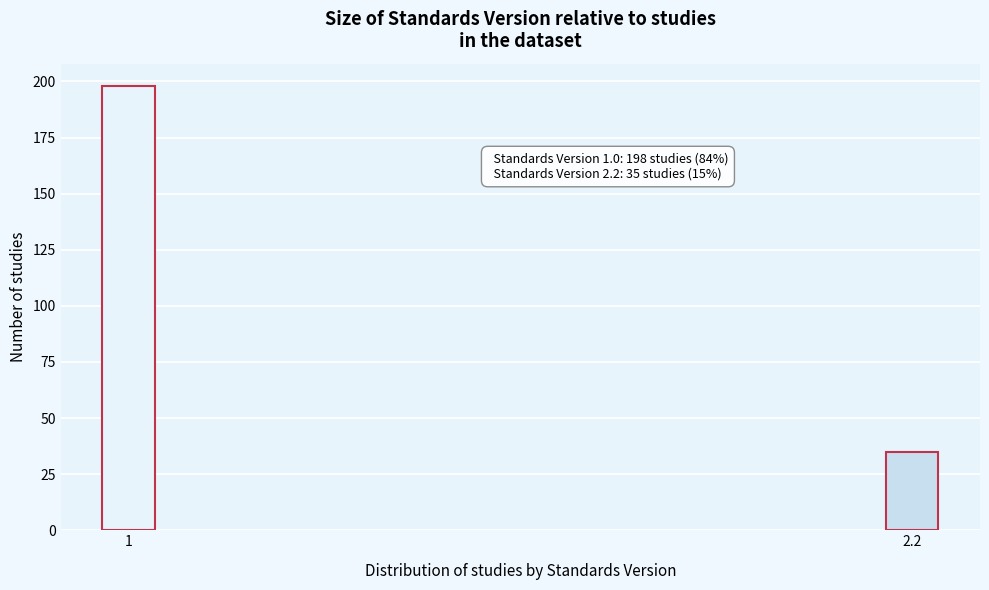

Reading left to right, extract all data points from this chart.

1=198	2.2=35